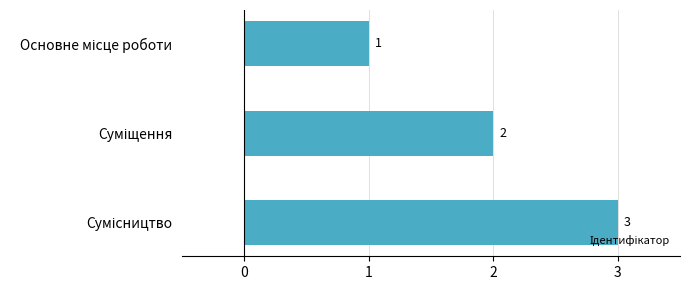

What is the greatest value displayed?

3